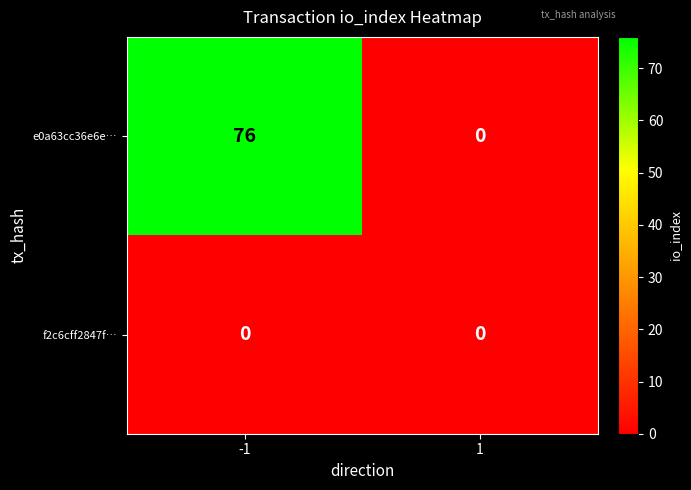

True or false: e0a63cc36e6e… has a value of 76 at -1.

True